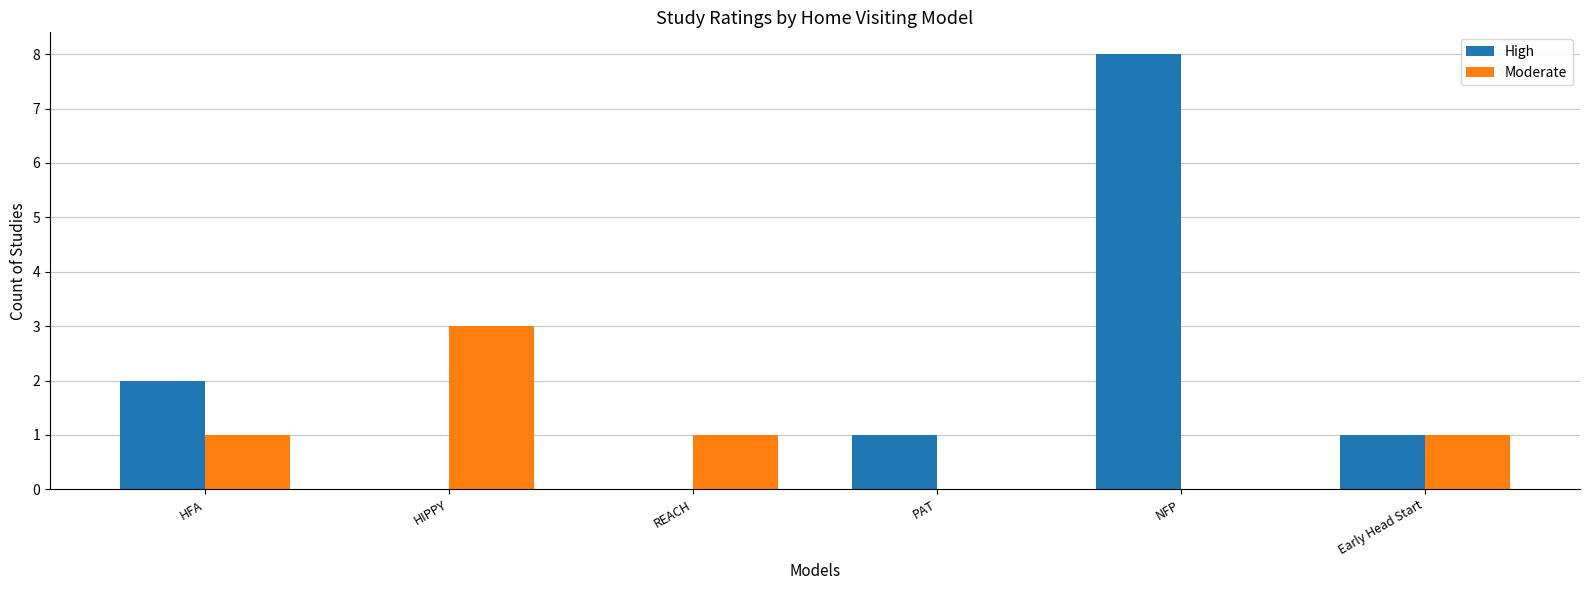

Are the bars horizontal?

No